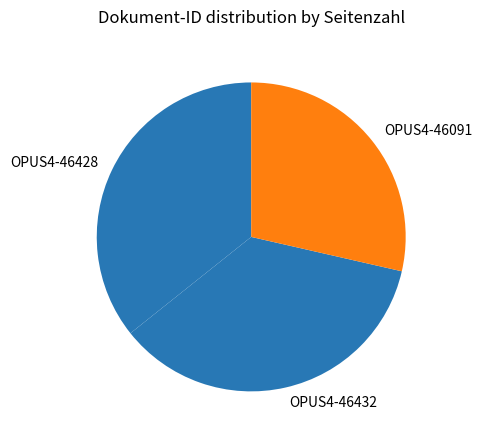

How many slices are in this pie chart?

3